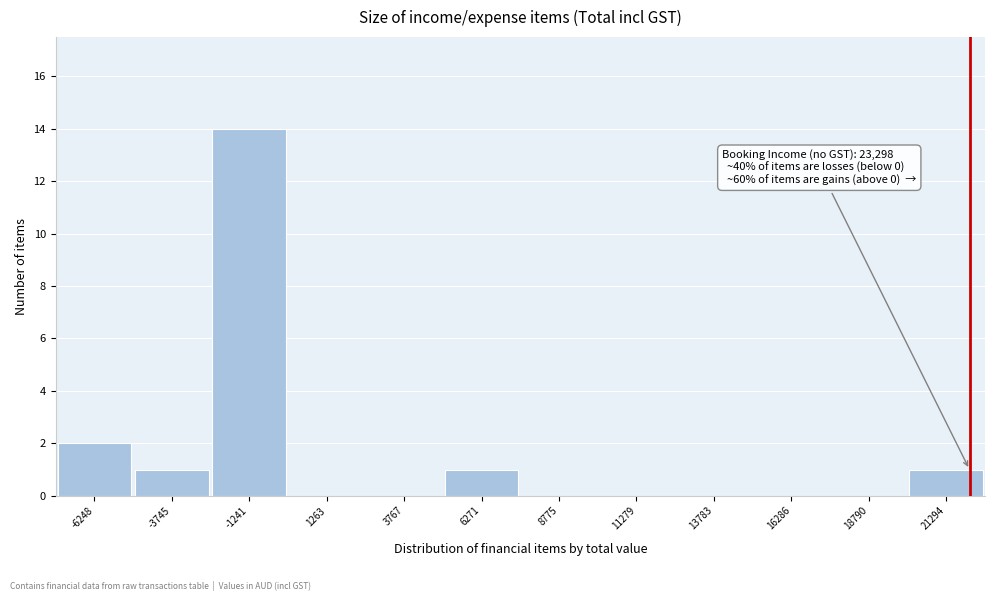

Reading right to left, list all the values displayed in this chart.

21294=1	18790=0	16286=0	13783=0	11279=0	8775=0	6271=1	3767=0	1263=0	-1241=14	-3745=1	-6248=2